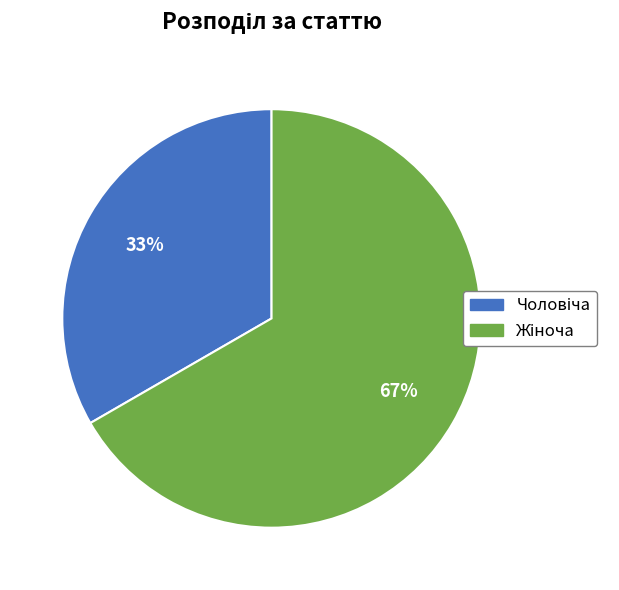

How many slices are in this pie chart?

2